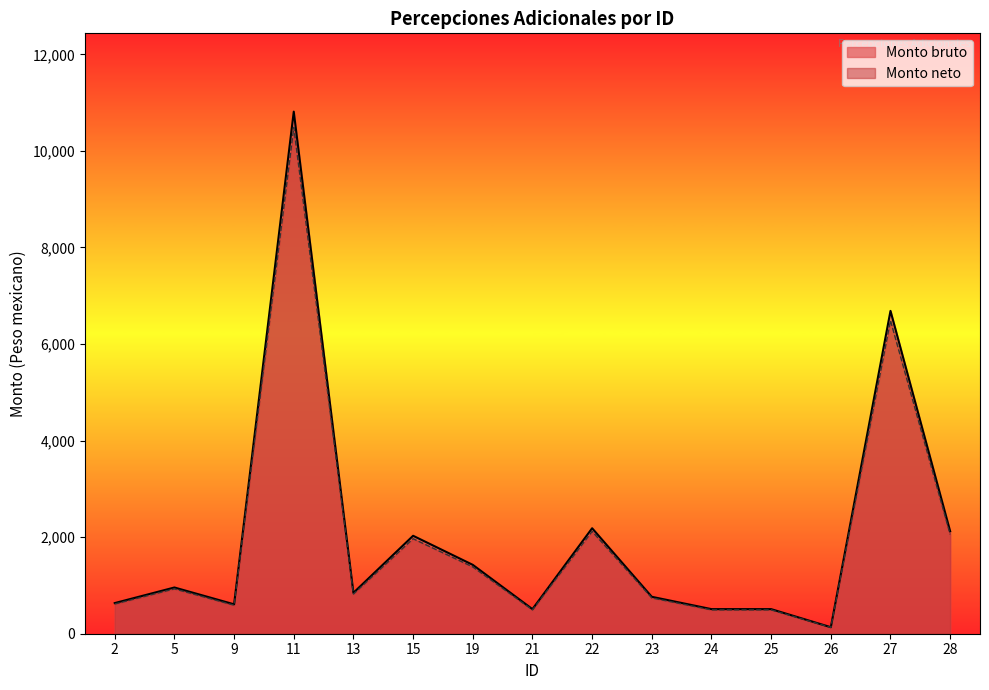

At which category does the chart reach its peak across all series?

11